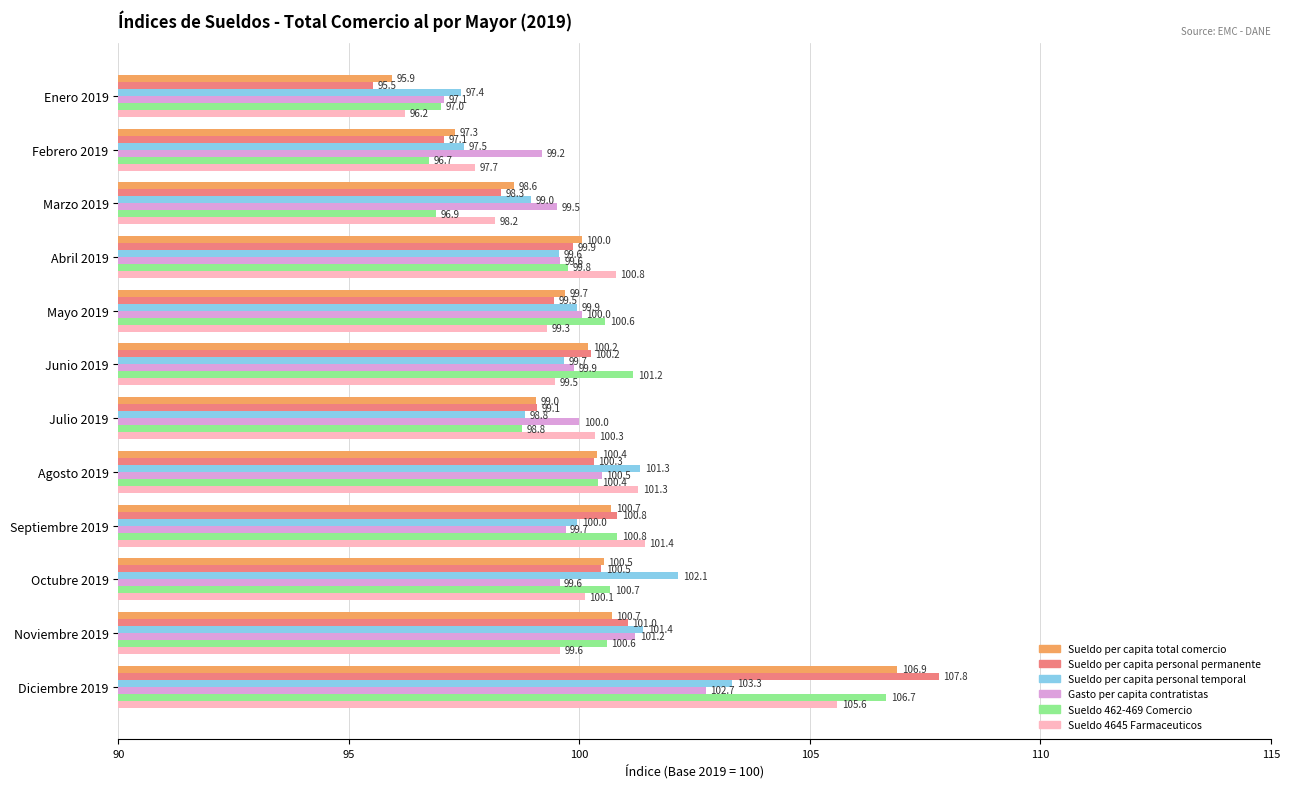

Which label corresponds to the largest value in the chart?

Diciembre 2019